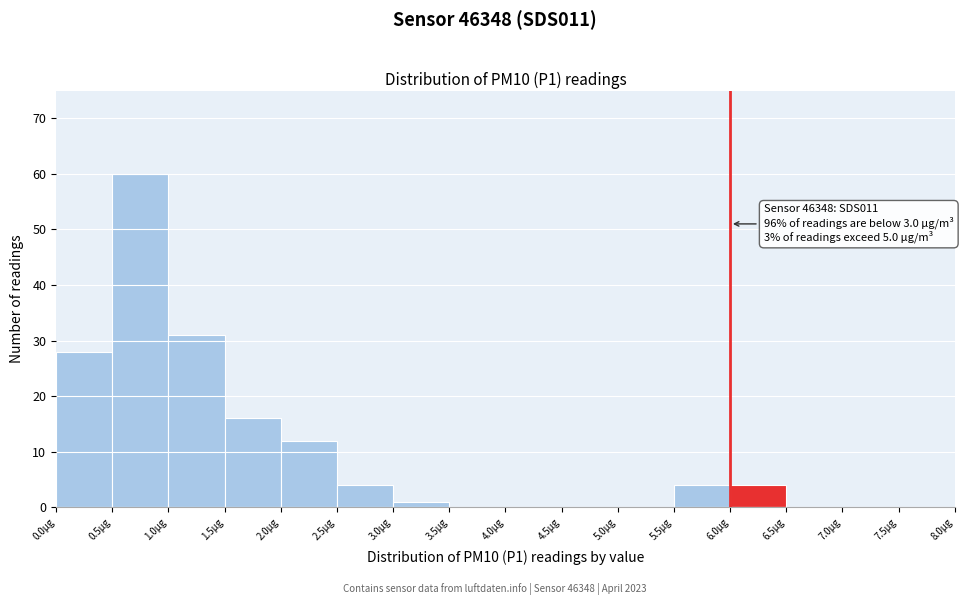

Which range on the x-axis has the tallest bar?

0.5 to 1.0